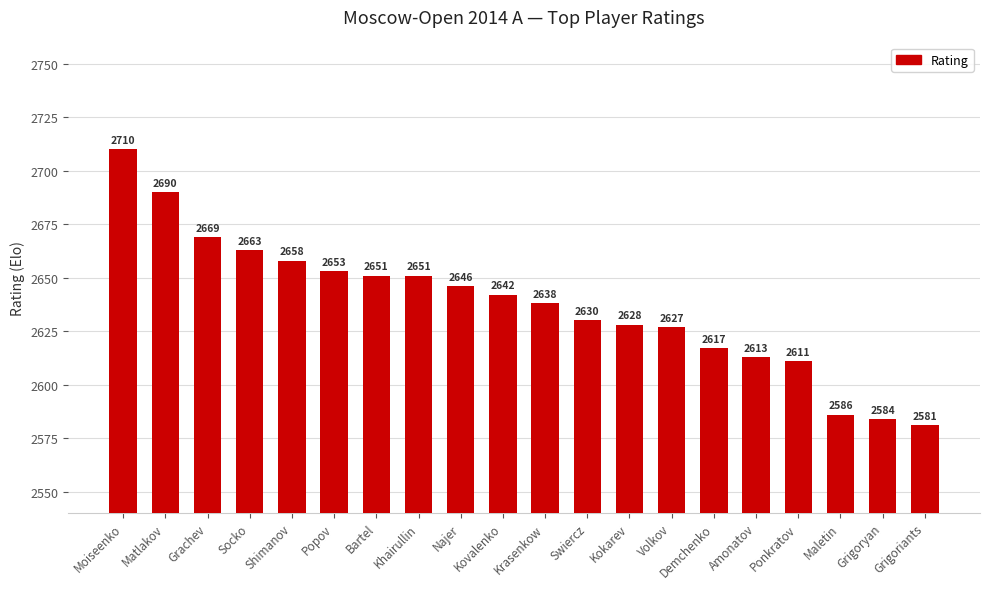

At which label does the data first exceed 2642?

Moiseenko